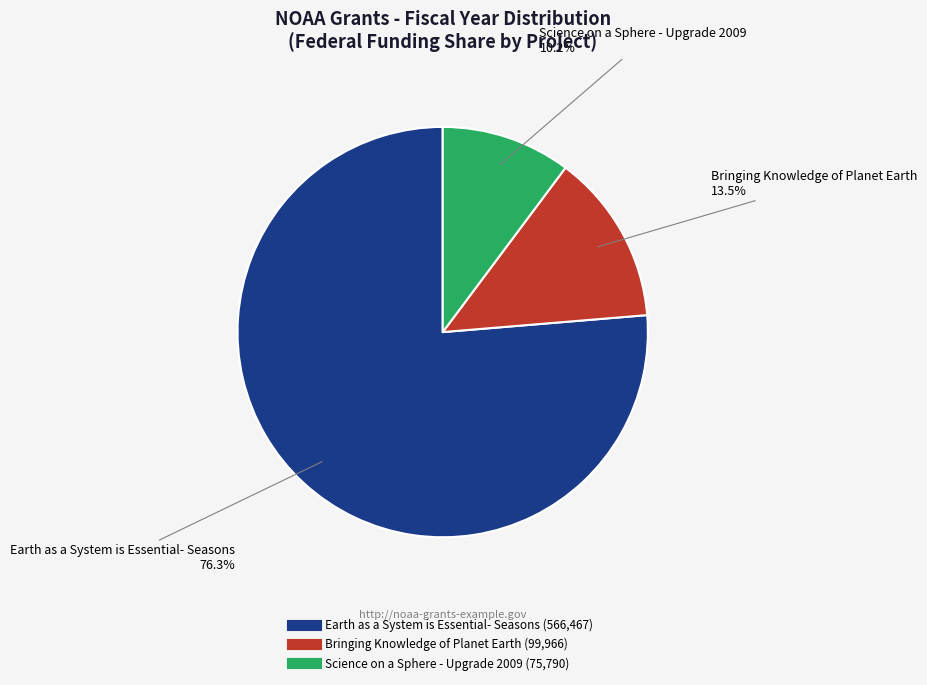

Approximately how many times larger is the value at Bringing Knowledge of Planet Earth compared to Earth as a System is Essential- Seasons?

0.2